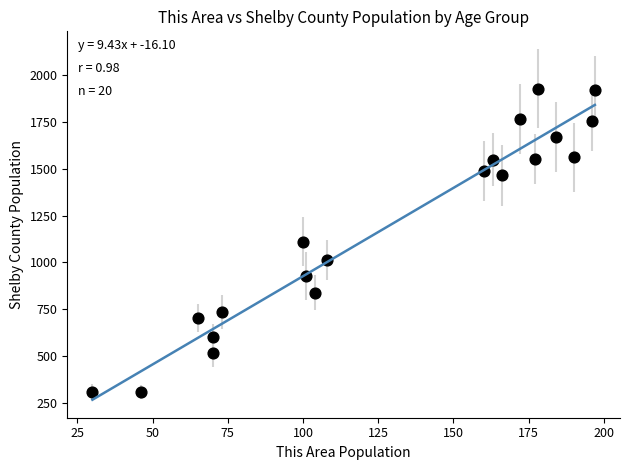

What is the range of Y values (max minus min)?

1622